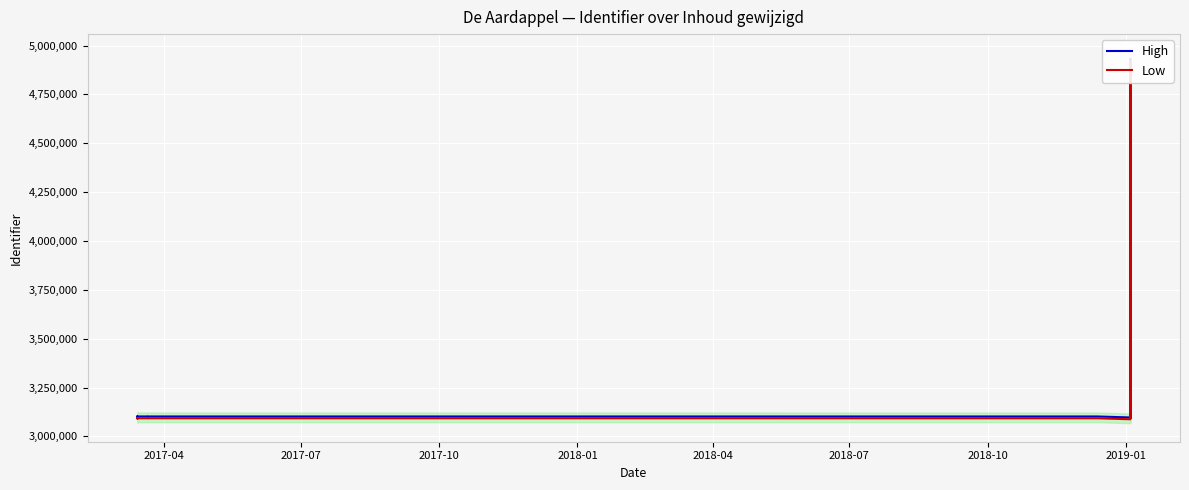

Which series has the widest spread of values?

High